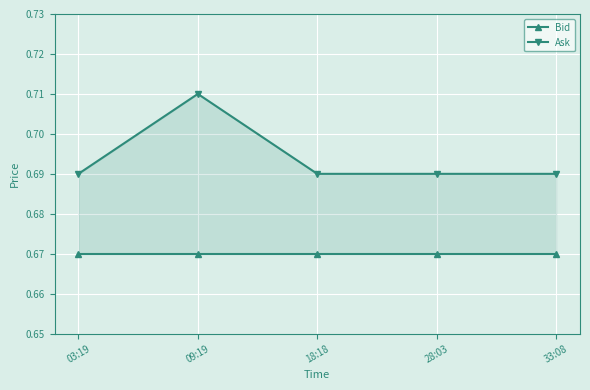

How many lines are shown in the chart?

2